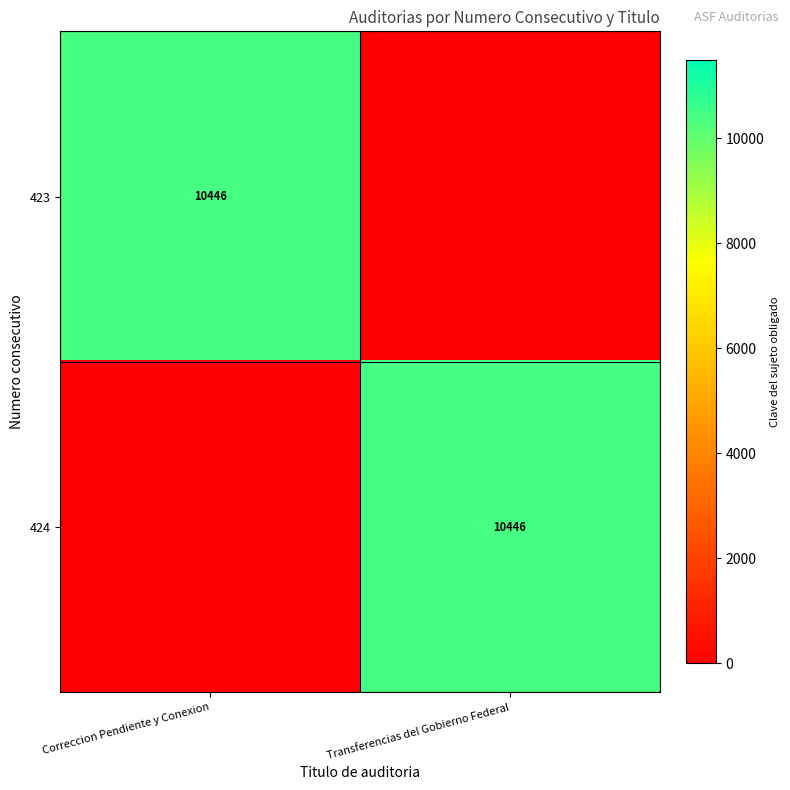

The value of 424 at Transferencias del Gobierno Federal is 16399. True or false?

False